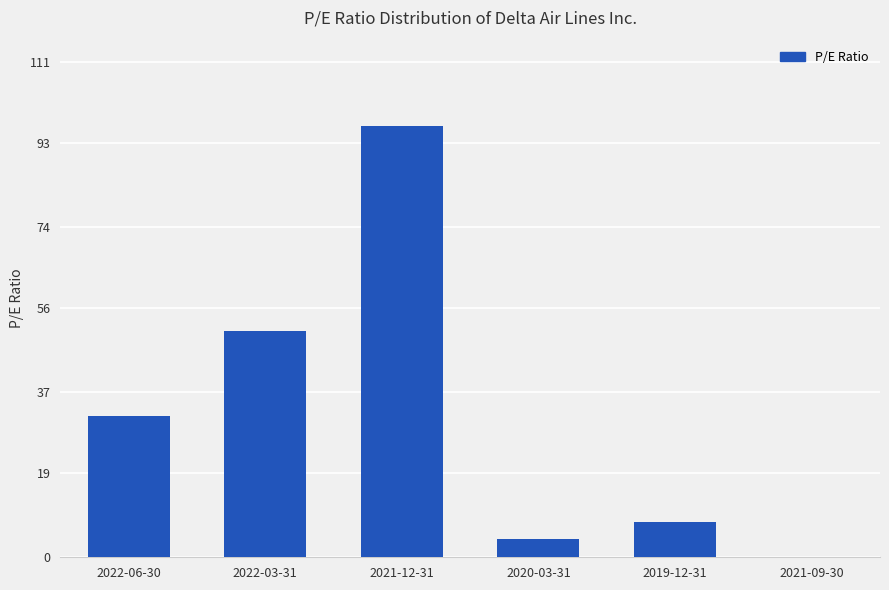

Reading left to right, extract all data points from this chart.

2022-06-30=31.7	2022-03-31=50.9	2021-12-31=96.7	2020-03-31=4.1	2019-12-31=7.9	2021-09-30=0.0